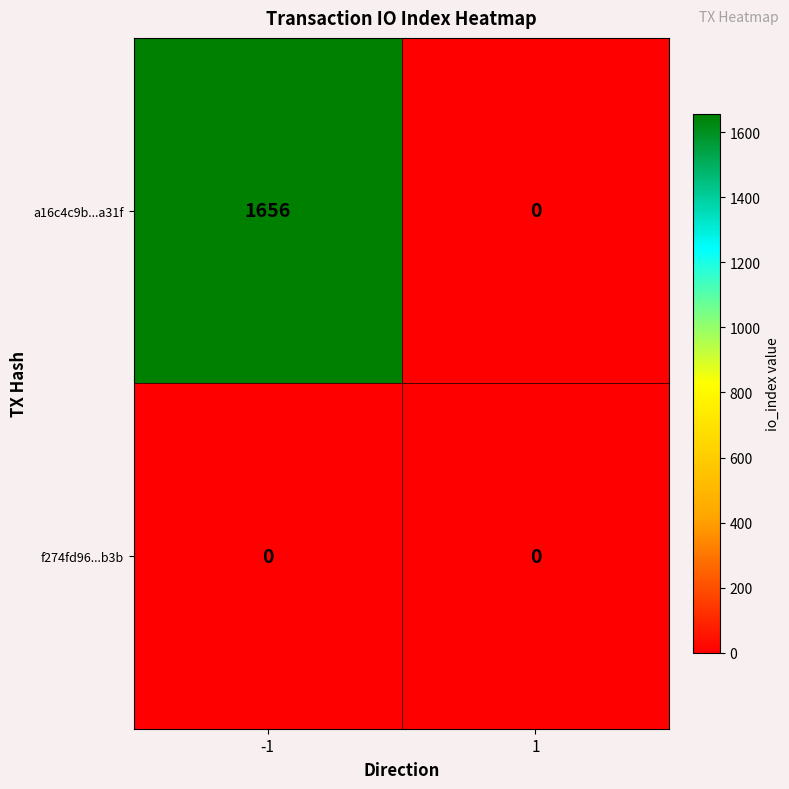

Which series has the largest total across all categories?

a16c4c9b...a31f